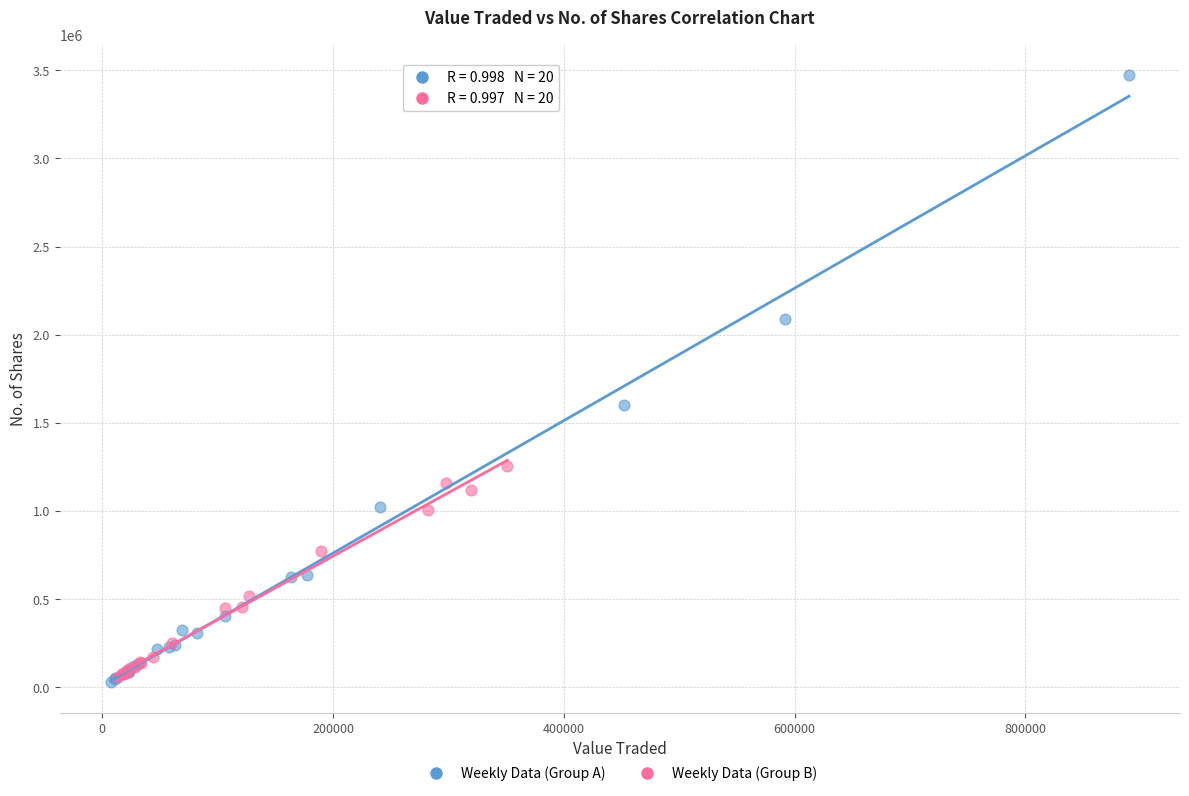

Which series has the widest spread of Y values?

Weekly Data (Group A)